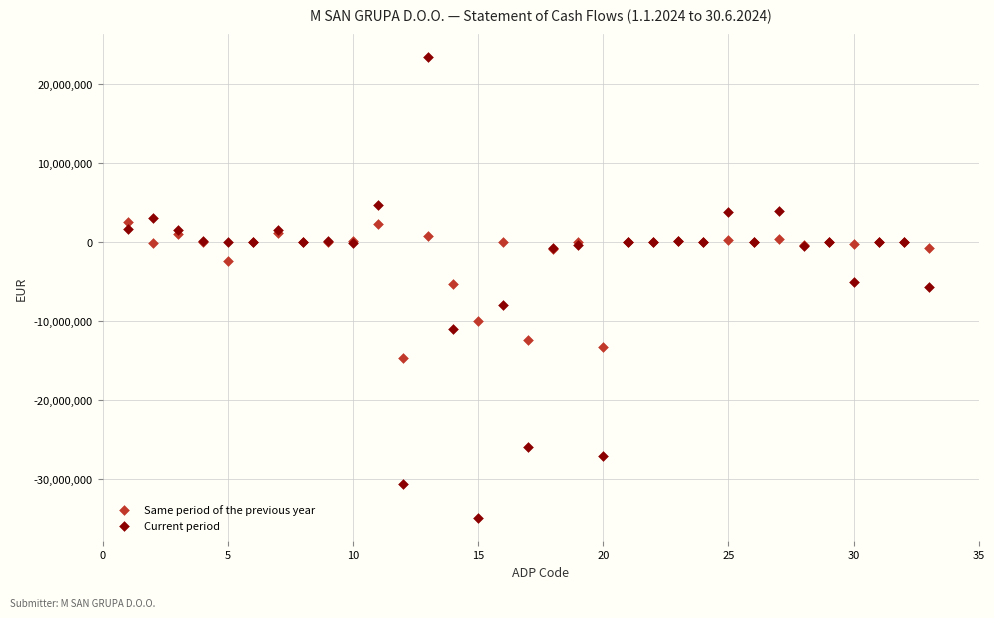

Which series has the largest Y range (max minus min)?

Current period